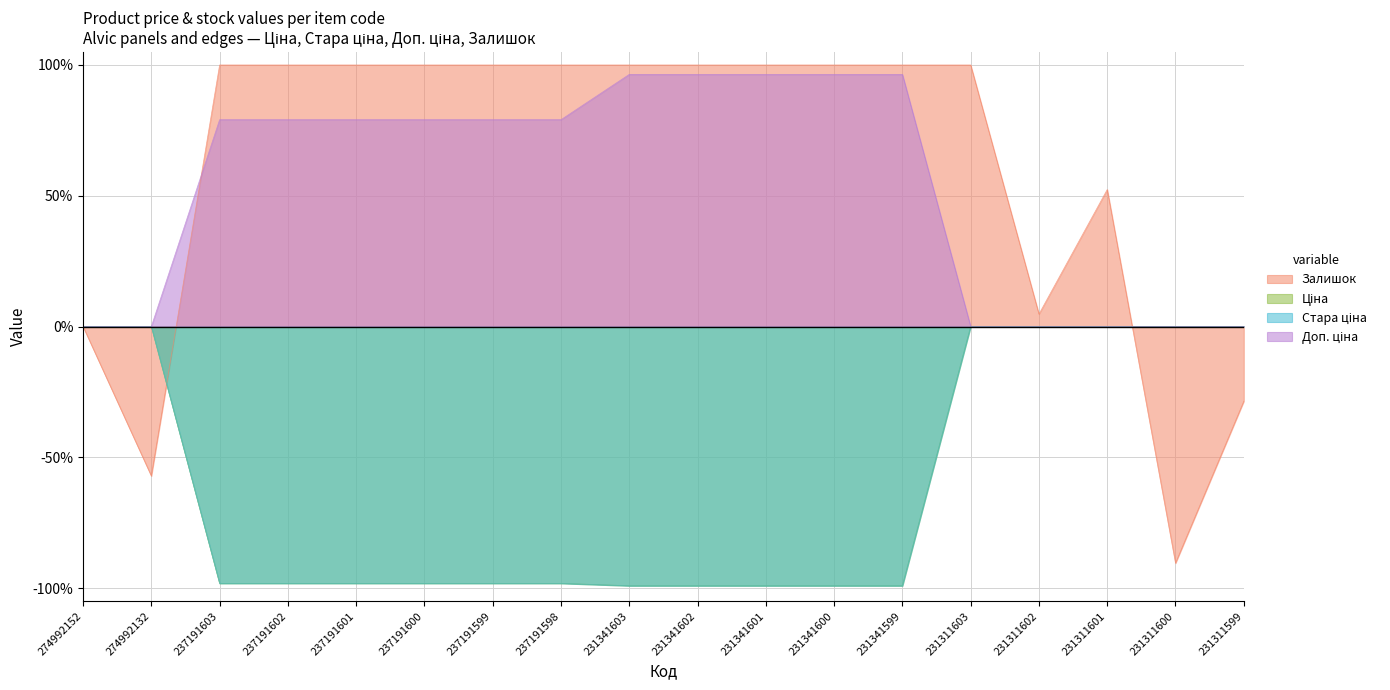

At which label does Доп. ціна first exceed 79?

237191603